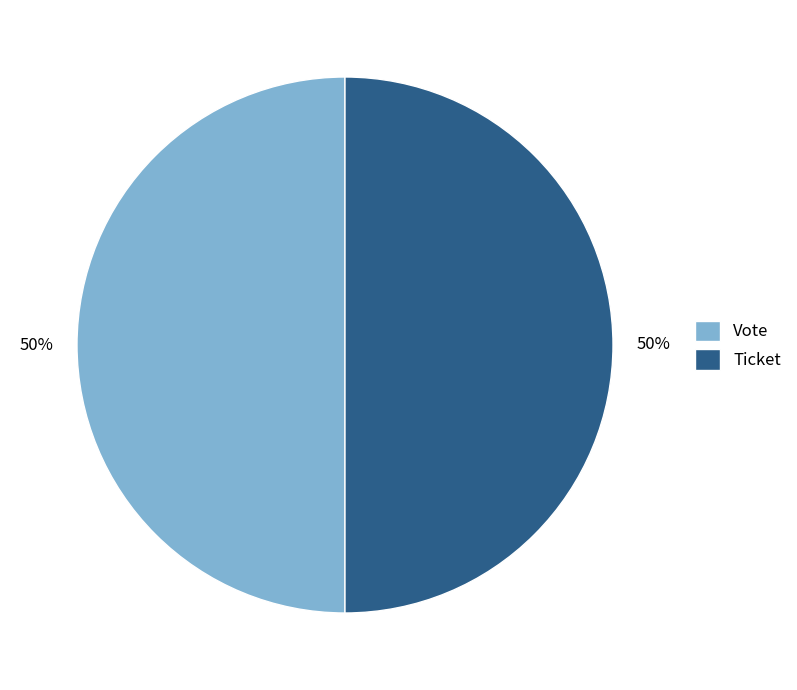

What is the ratio of the value at Ticket to the value at Vote?

1.0